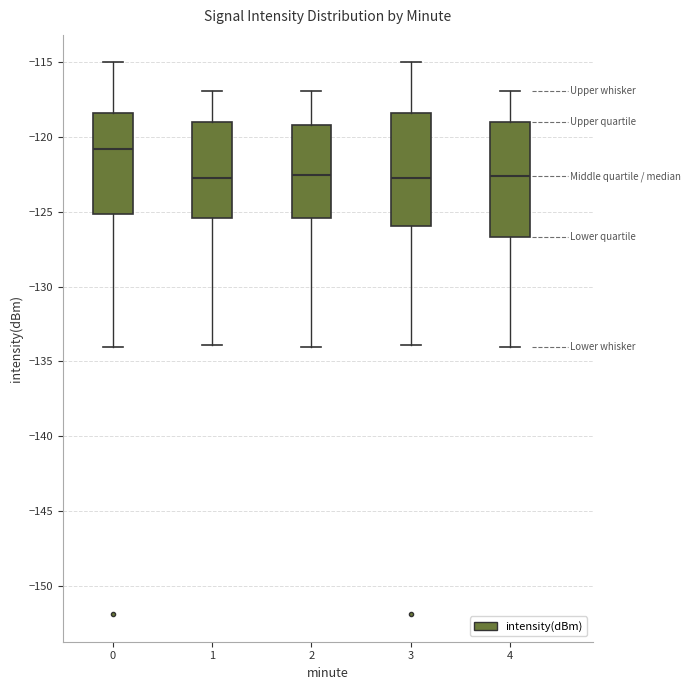

Reading left to right, transcribe this box plot: for each box, give where its median line is, the range the box spans, and where its two whiskers end, as read against the y-axis. The values are not printed on the chart, so give them approximately, as read against the axis.

0: median -121.0, box -125.0 to -118.5, whiskers -134.0 to -115.0
1: median -123.0, box -125.5 to -119.0, whiskers -134.0 to -117.0
2: median -122.5, box -125.5 to -119.0, whiskers -134.0 to -117.0
3: median -123.0, box -126.0 to -118.5, whiskers -134.0 to -115.0
4: median -122.5, box -126.5 to -119.0, whiskers -134.0 to -117.0